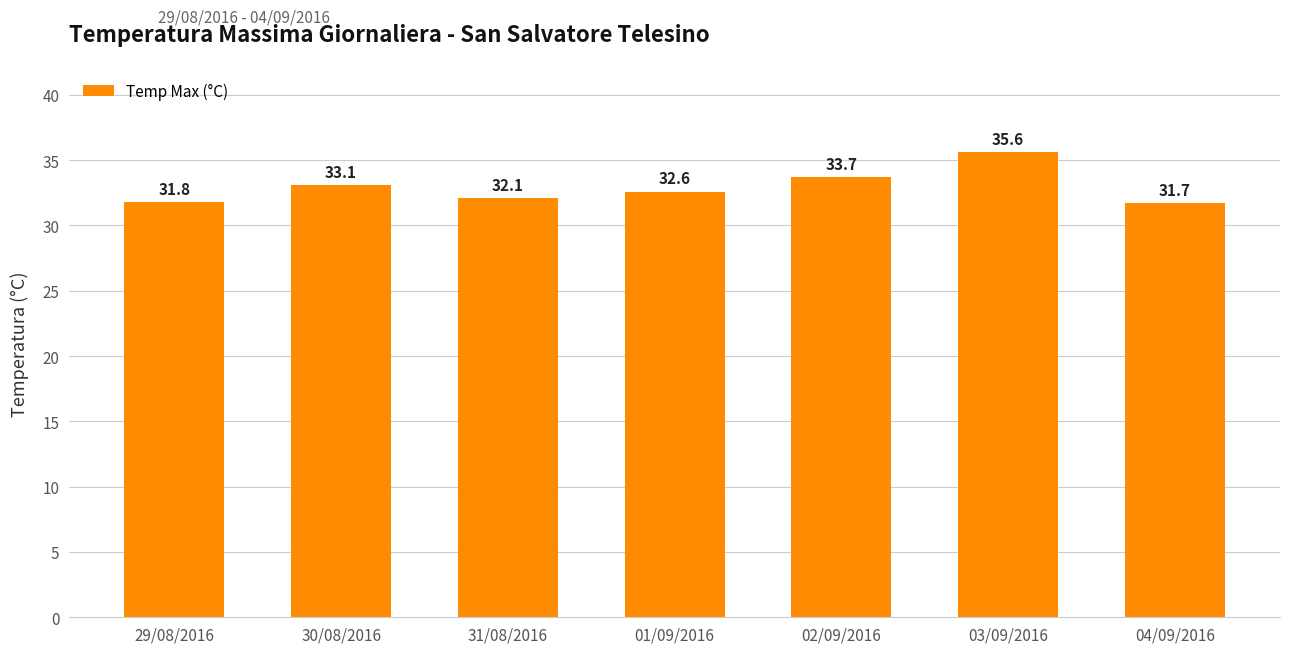

What is the difference between the maximum and minimum values?

3.9